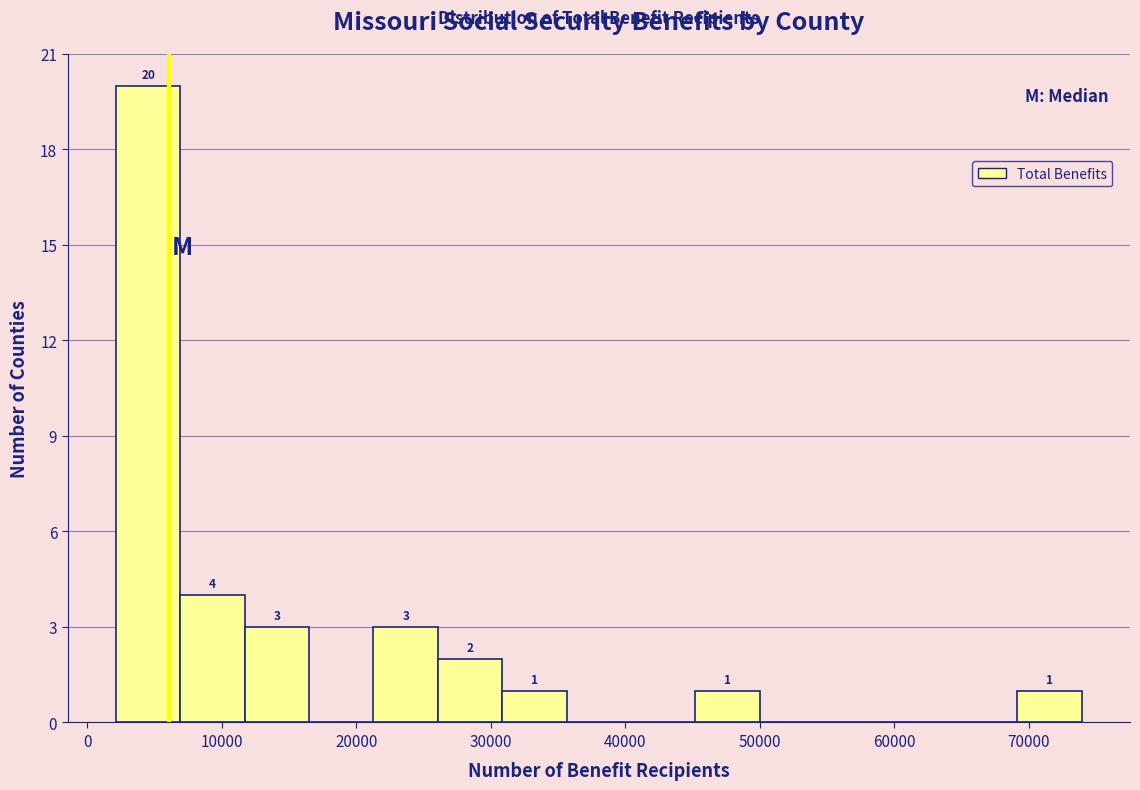

Over which range of the x-axis is the bar tallest?

2000 to 7000